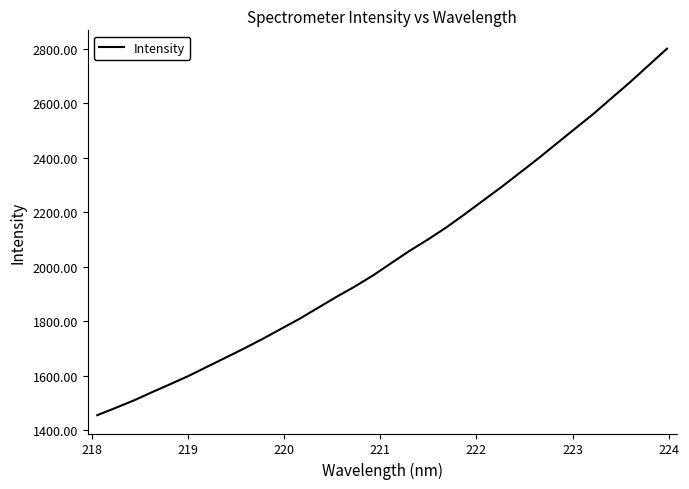

What is the difference between the maximum and minimum values?

1346.0